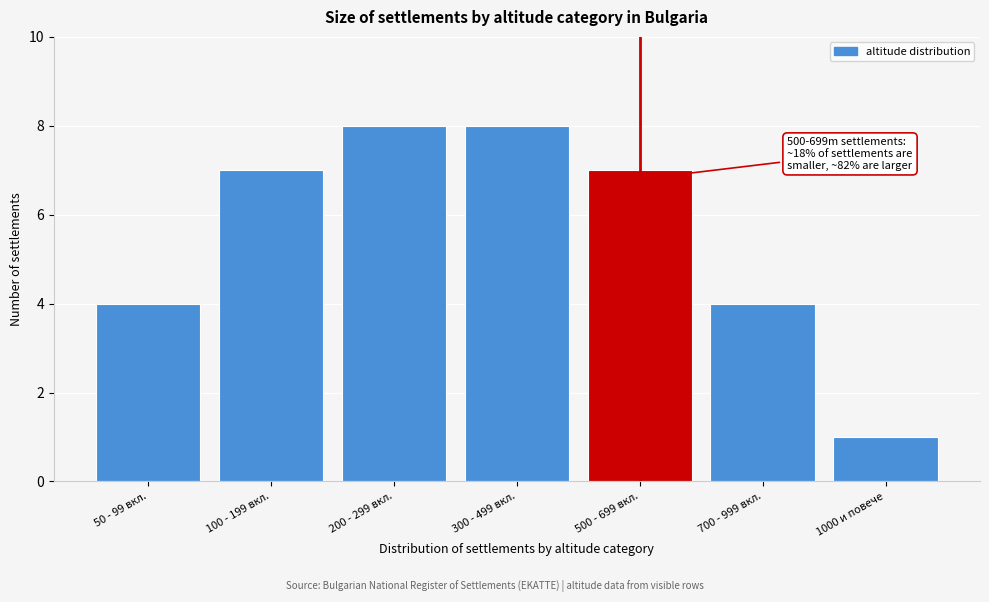

Reading left to right, transcribe all the data shown in this chart.

50 - 99 вкл.=4	100 - 199 вкл.=7	200 - 299 вкл.=8	300 - 499 вкл.=8	500 - 699 вкл.=7	700 - 999 вкл.=4	1000 и повече=1